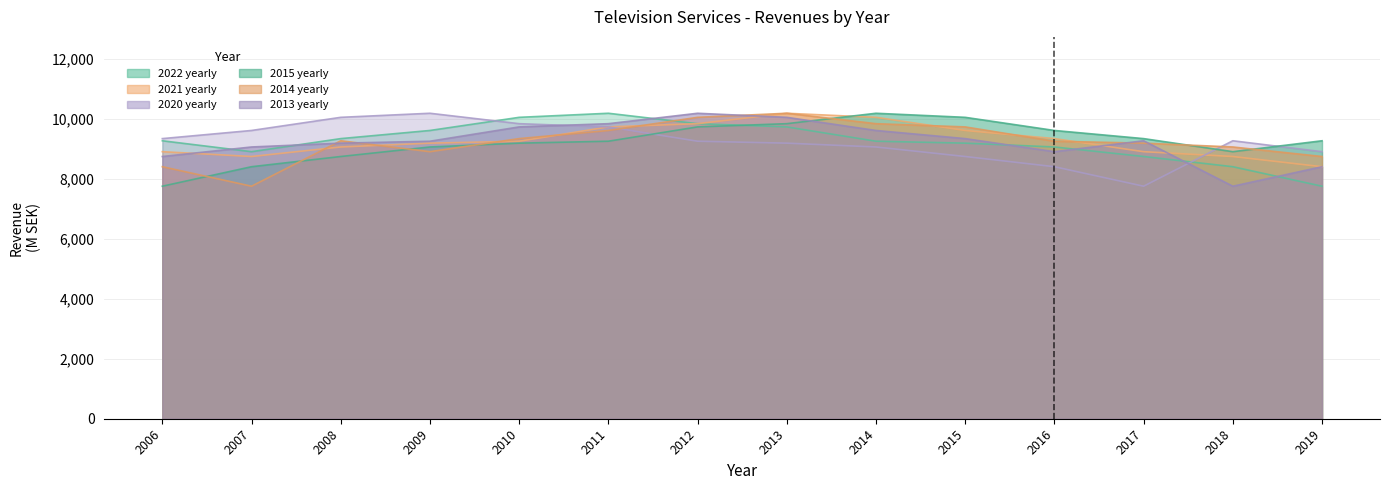

At how many categories does at least one series exceed 8131?

14